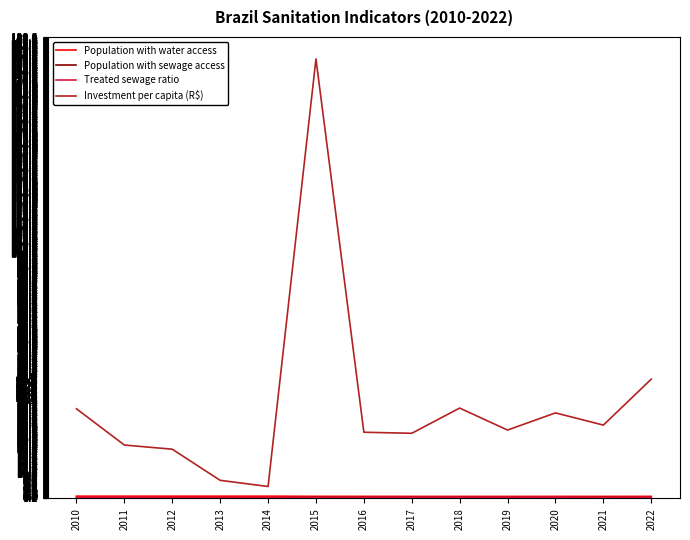

What is the minimum value for Investment per capita (R$)?

4.9